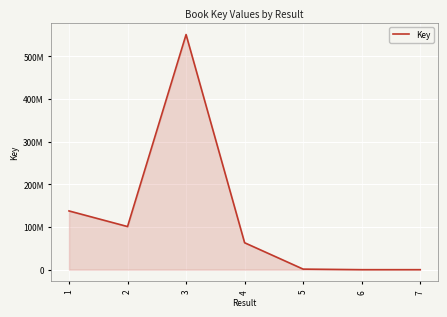

The chart shows a value of 63153890 at 4. True or false?

True